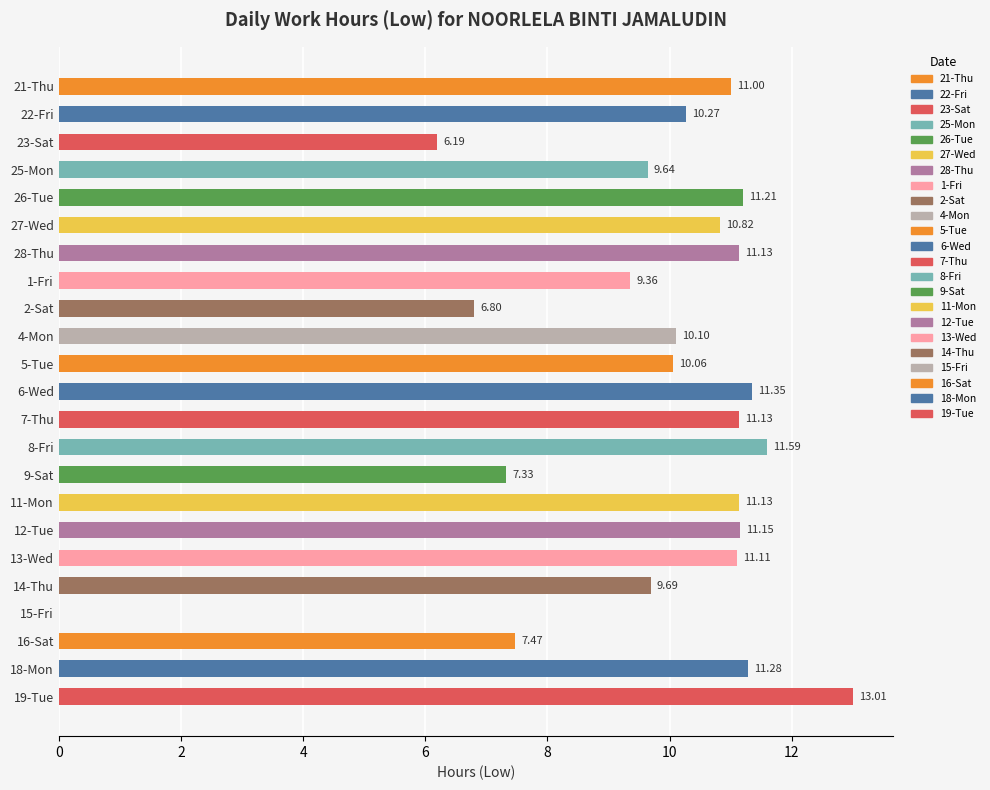

The value at 4-Mon is 15.3. True or false?

False